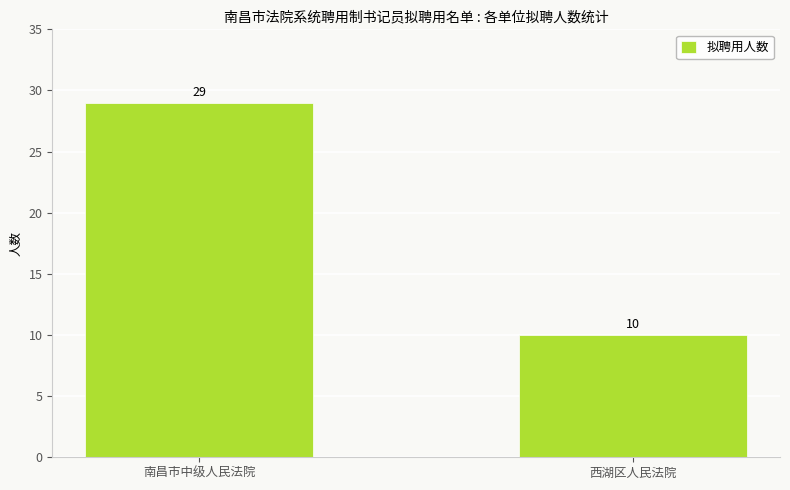

True or false: the data shows 10 at 西湖区人民法院.

True